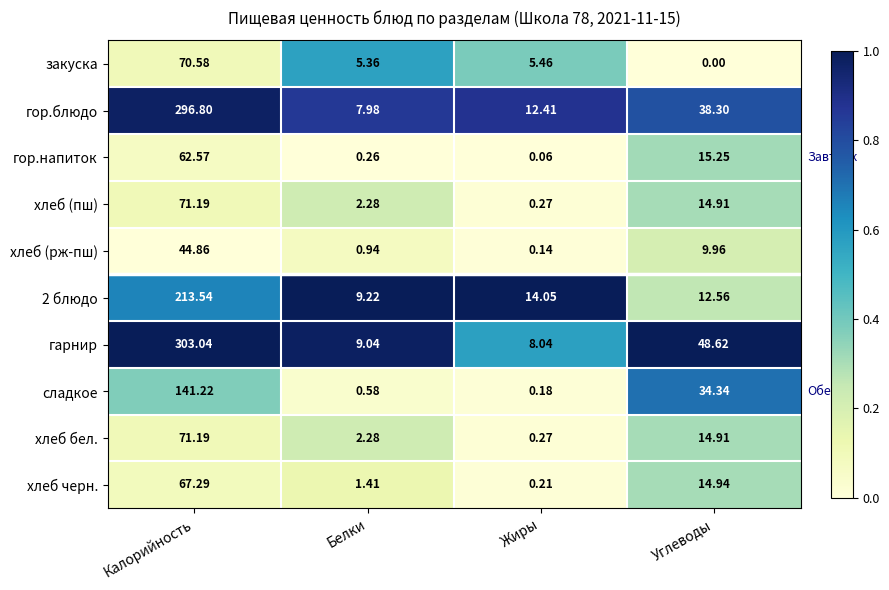

List the labels in order of хлеб бел. value, largest first.

Калорийность, Углеводы, Белки, Жиры